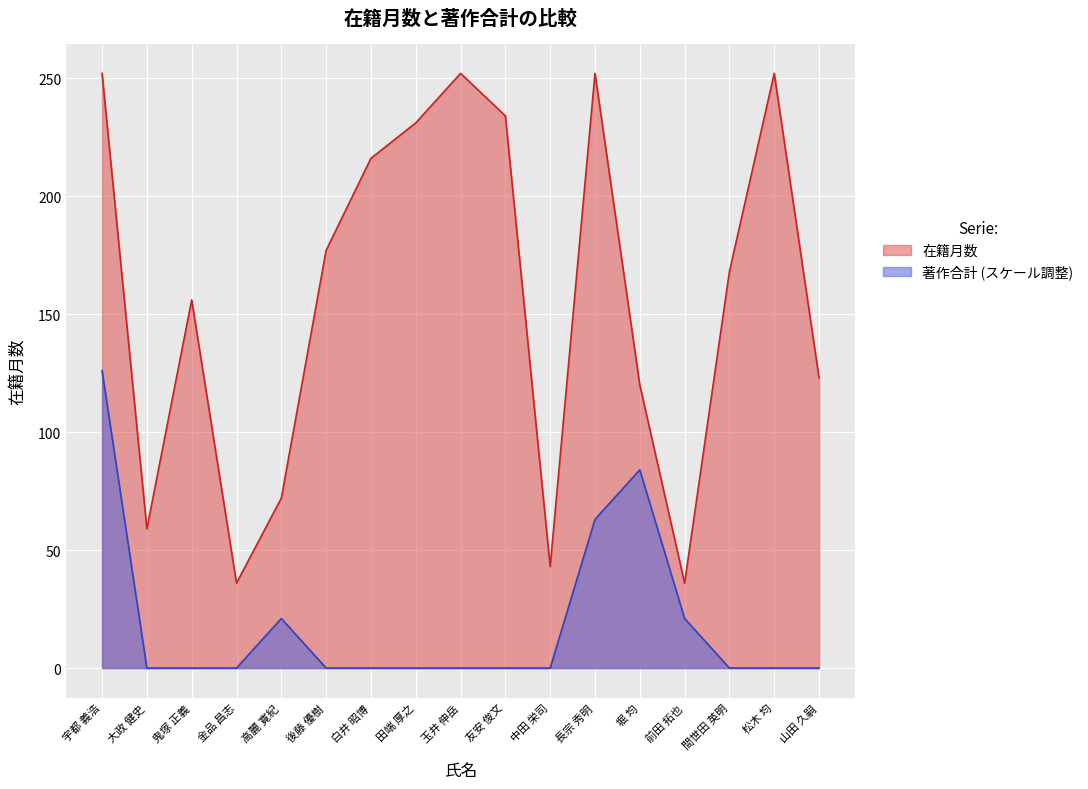

What is the sum of the 在籍月数 values at 友安 俊文 and 田端 厚之?

465